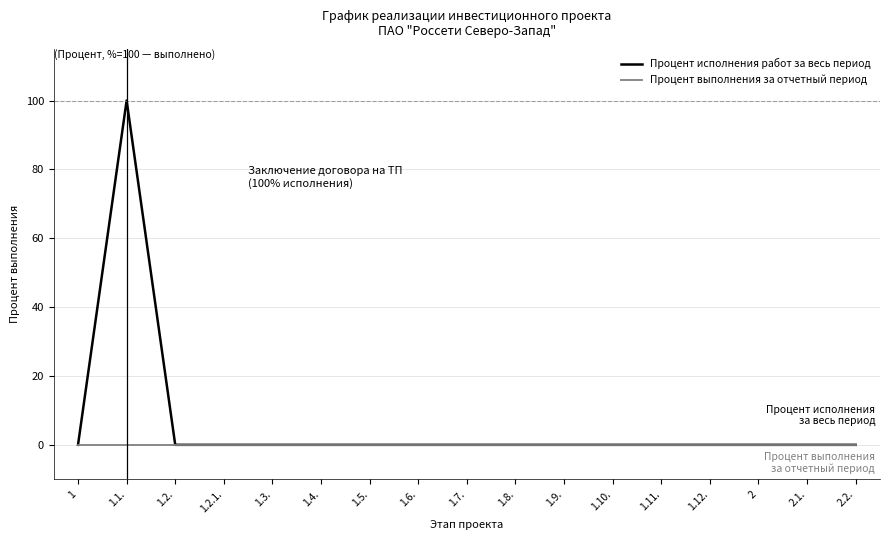

Rank the series by their maximum value, from highest to lowest.

Процент исполнения работ за весь период, Процент выполнения за отчетный период